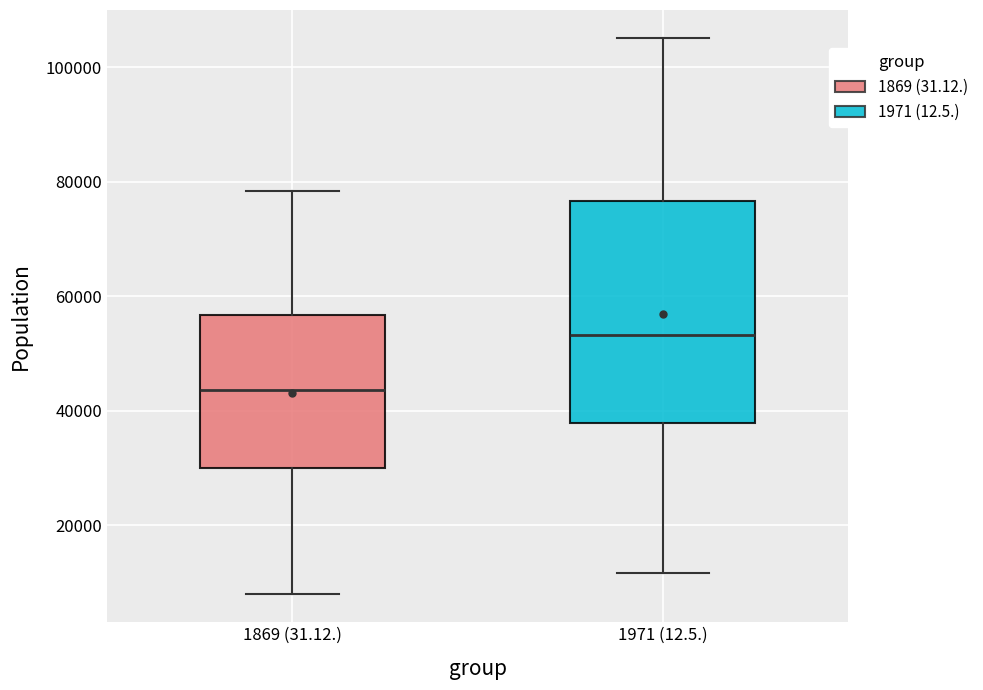

Reading left to right, read every box against the y-axis: the position of its median line, the range the box covers, and the ends of its whiskers. The values are not printed on the chart, so give them approximately, as read against the axis.

1869 (31.12.): median 44000, box 30000 to 56000, whiskers 8000 to 78000
1971 (12.5.): median 54000, box 38000 to 76000, whiskers 12000 to 106000